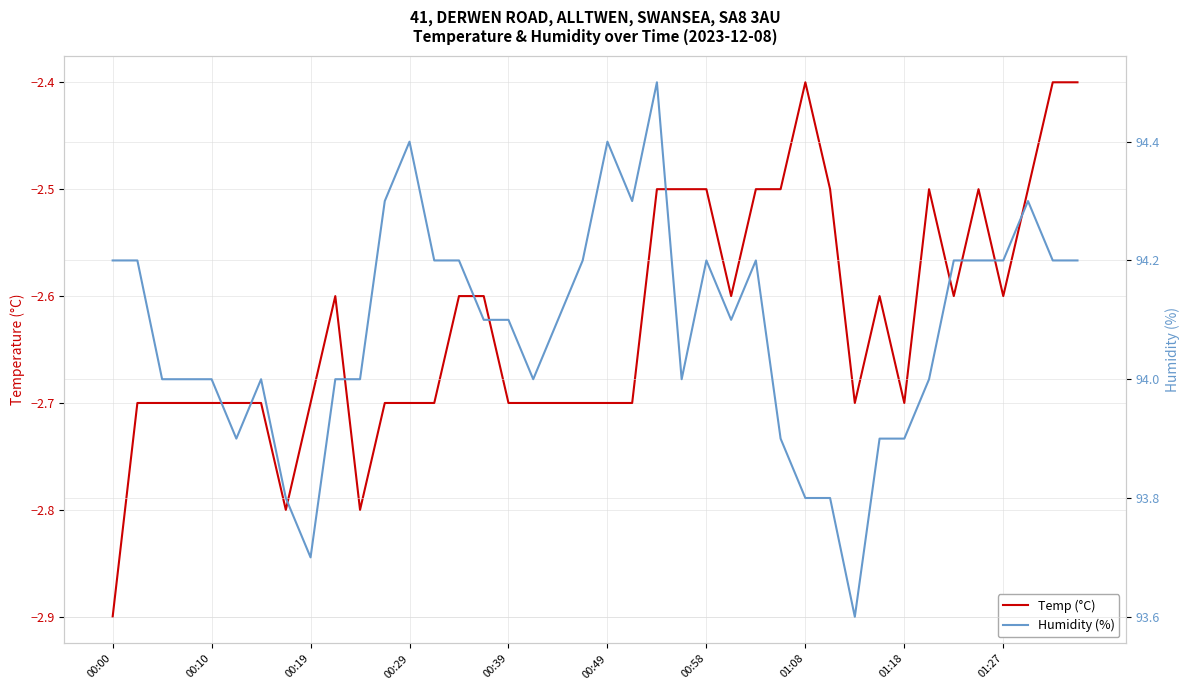

What is the minimum value shown in the chart?

-2.9